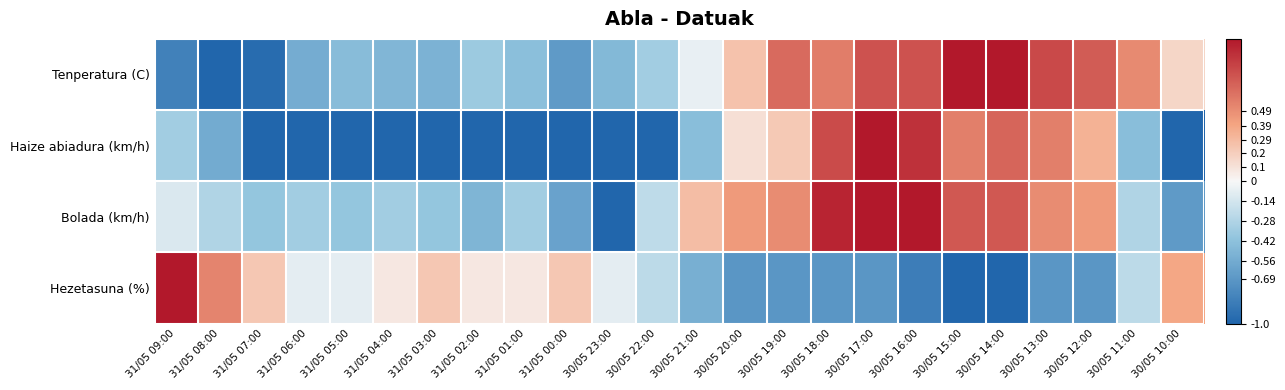

Which series has the largest range (max minus min)?

Tenperatura (C)